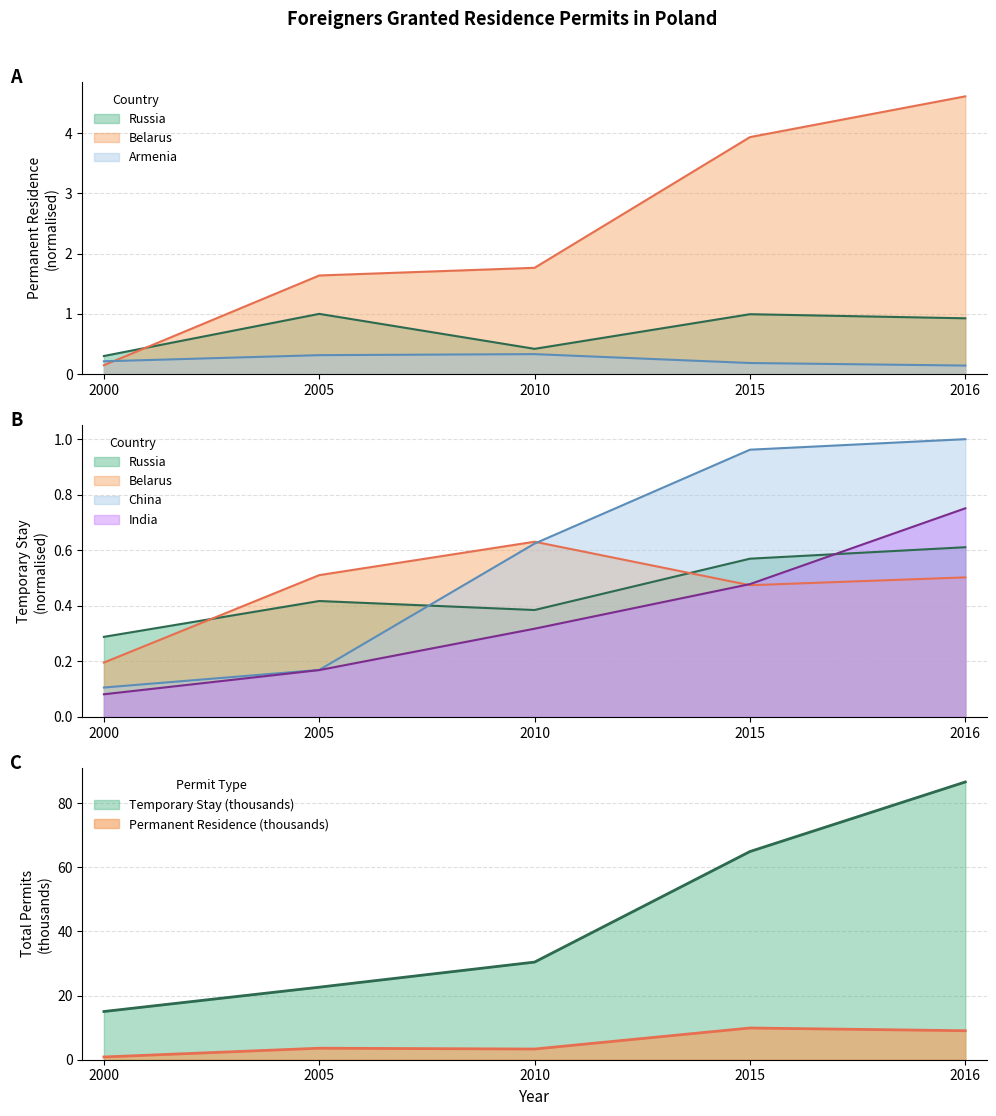

What is the difference between the Temporary Stay values at 2010 and 2000?

15.4